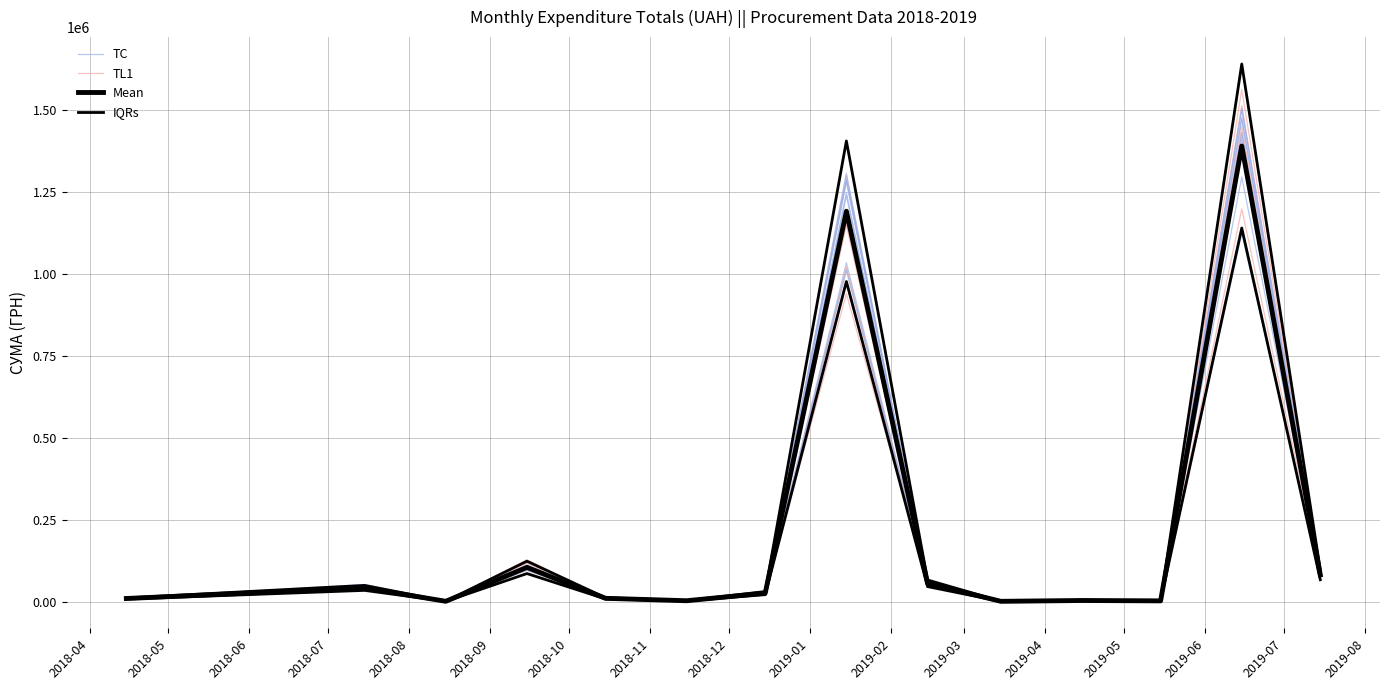

What is the total value across all series at 2018-04?

40730.9